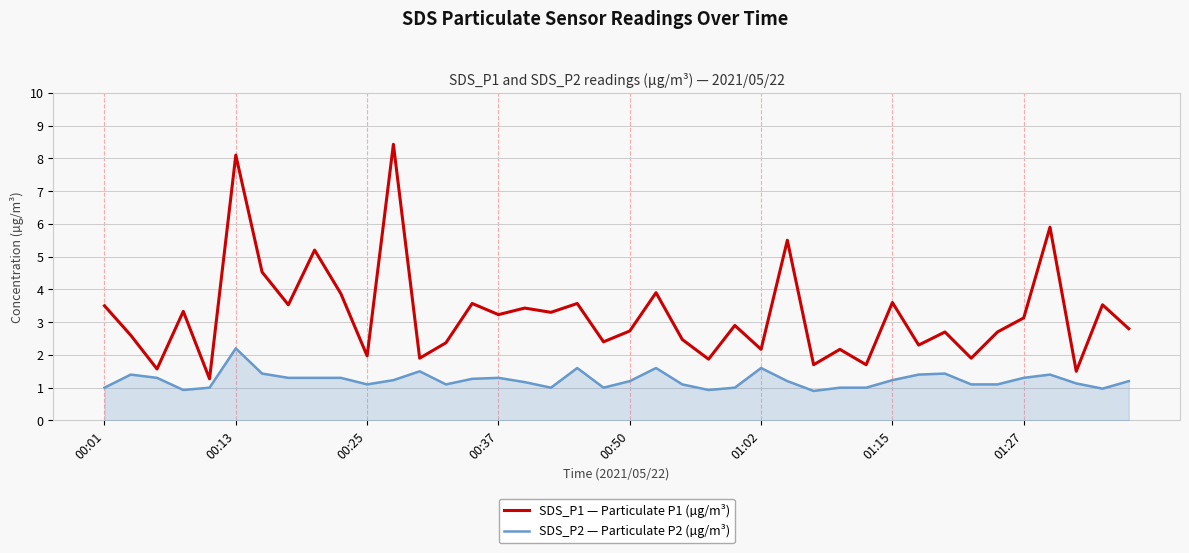

Which series has the widest spread of values?

SDS_P1 — Particulate P1 (µg/m³)